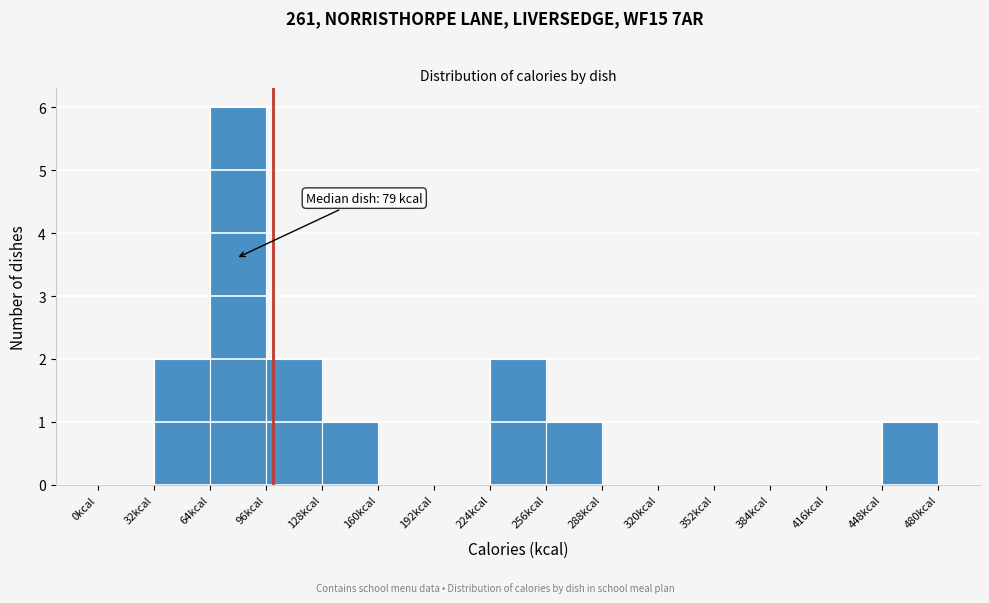

Which range on the x-axis has the tallest bar?

64 to 96